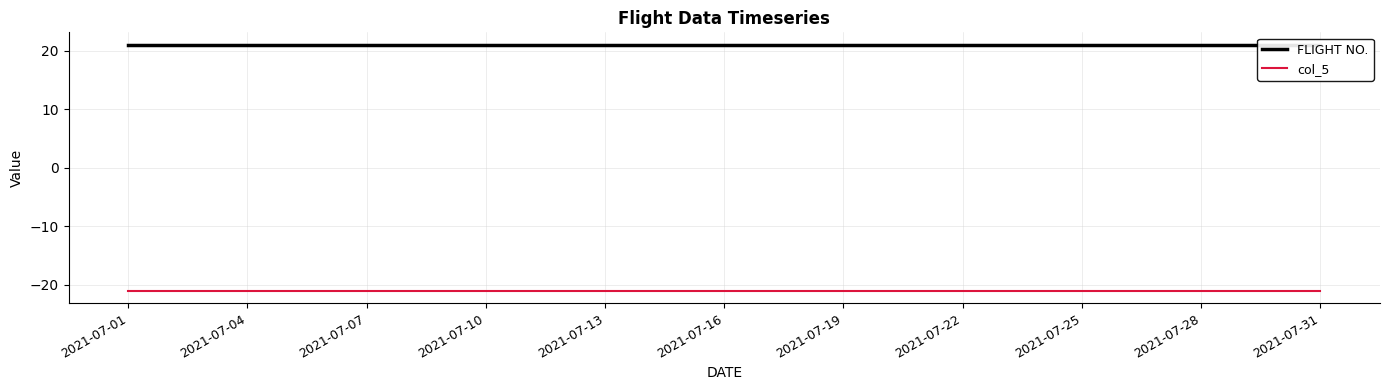

Reading left to right, what are all the values shown in this chart?

FLIGHT NO.: 21	21	21	21	21	21	21	21	21	21	21	21	21	21	21	21	21	21	21	21	21	21	21	21	21	21	21	21	21	21	21
col_5: -21	-21	-21	-21	-21	-21	-21	-21	-21	-21	-21	-21	-21	-21	-21	-21	-21	-21	-21	-21	-21	-21	-21	-21	-21	-21	-21	-21	-21	-21	-21